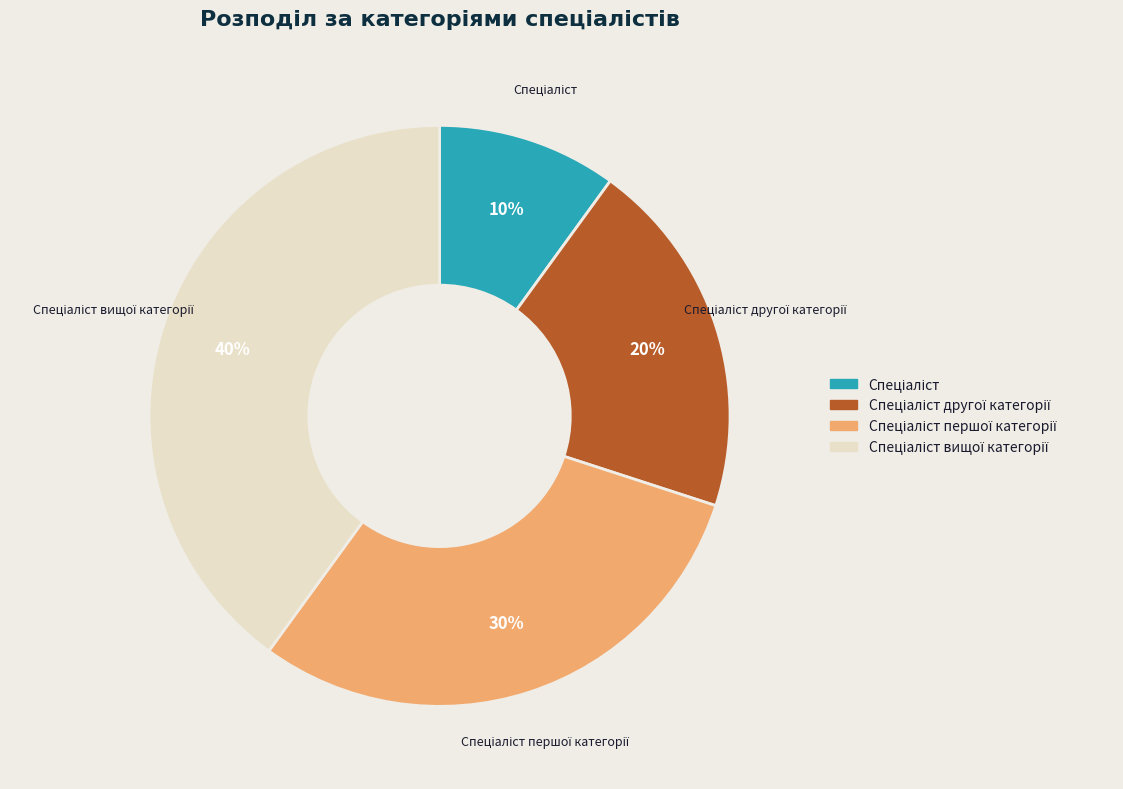

Count the number of slices in the pie.

4